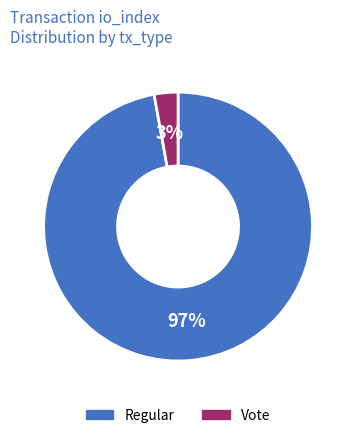

How many slices are in this pie chart?

2